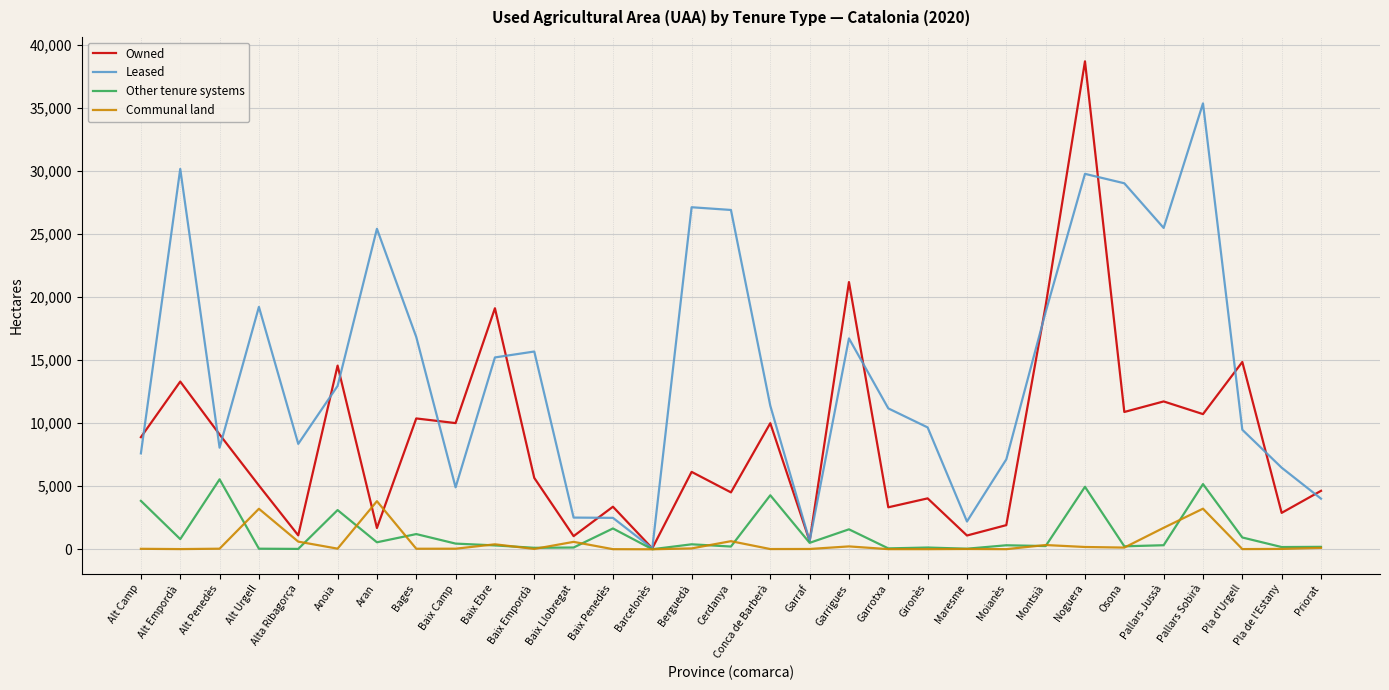

Where does the Leased series first go above 11384?

Alt Empordà